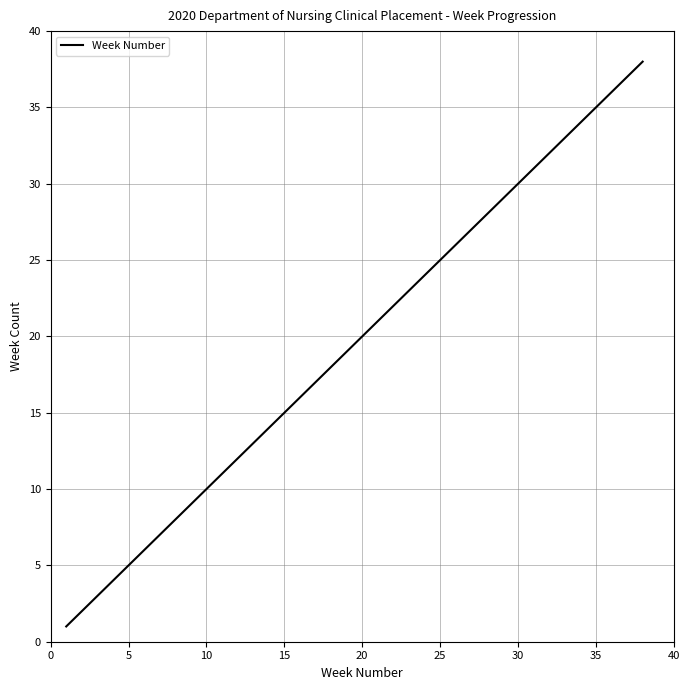

What is the difference between the maximum and minimum values?

37